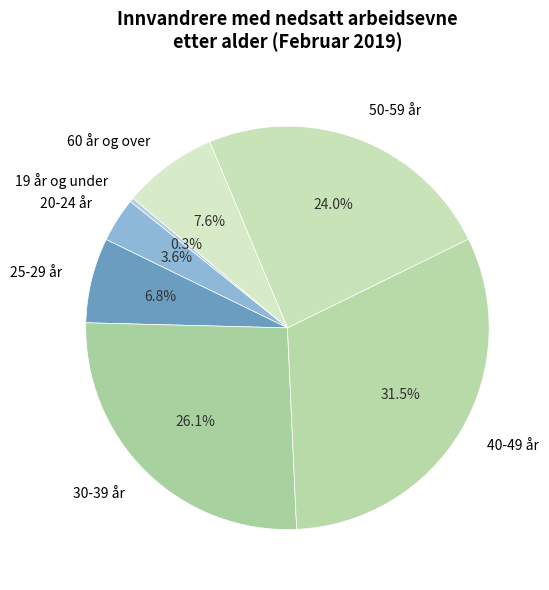

To the nearest percent, what percentage of the pie is 60 år og over?

8%